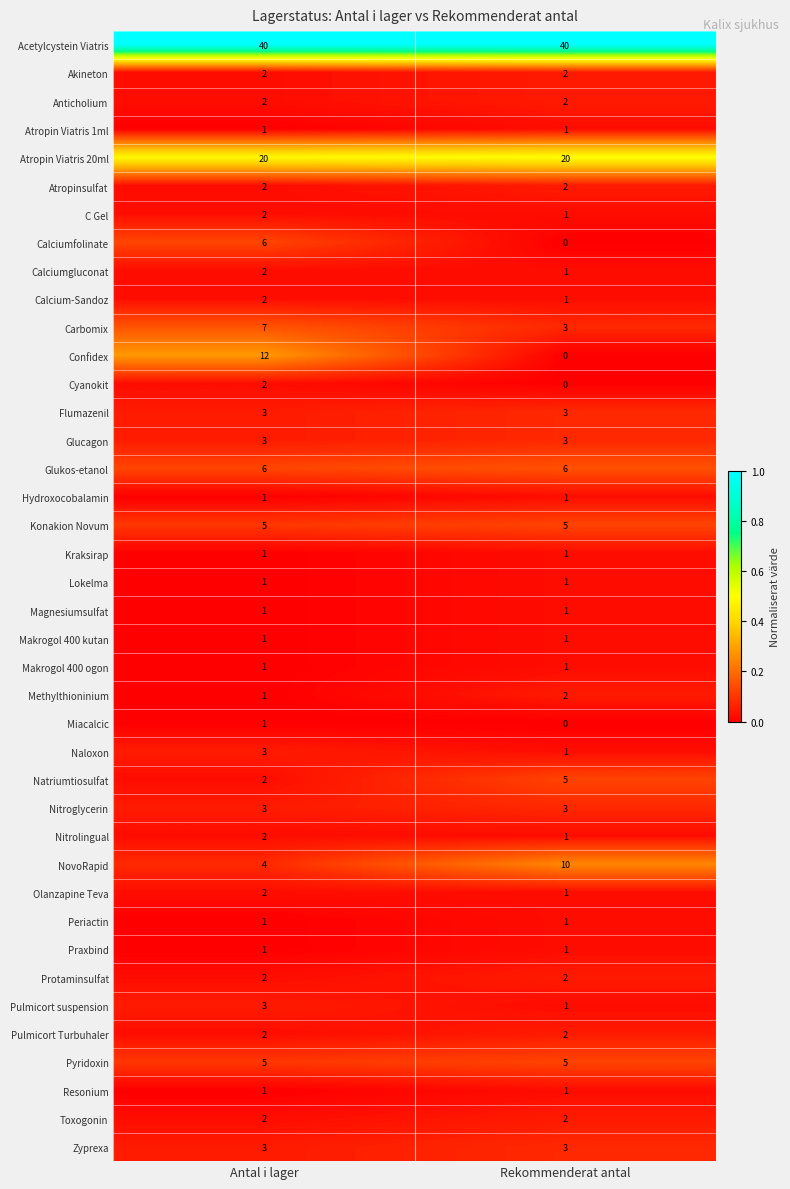

How many data points does each series have?

2